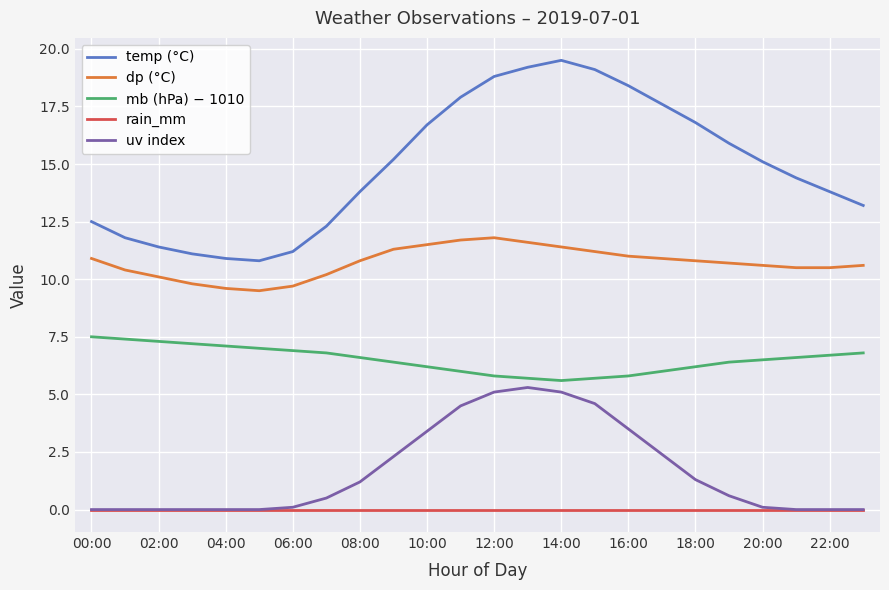

List the series in order of their peak value, lowest first.

rain_mm, uv index, mb (hPa) − 1010, dp (°C), temp (°C)